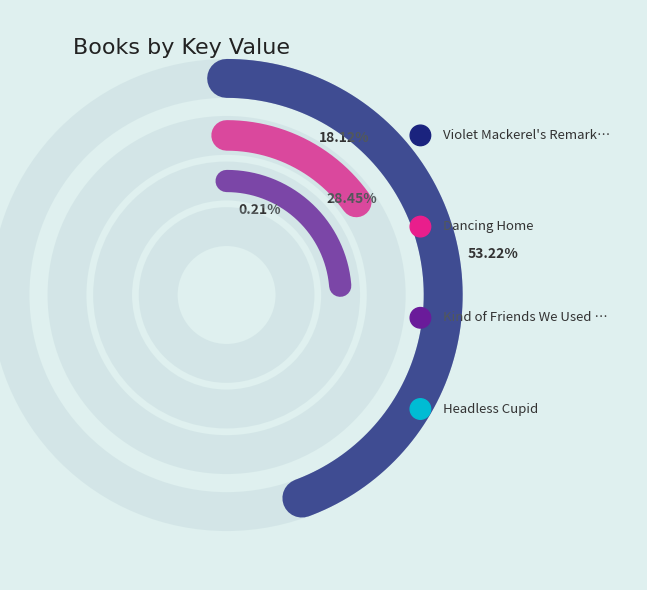

What percentage is NOT represented by Headless Cupid?

99.8%